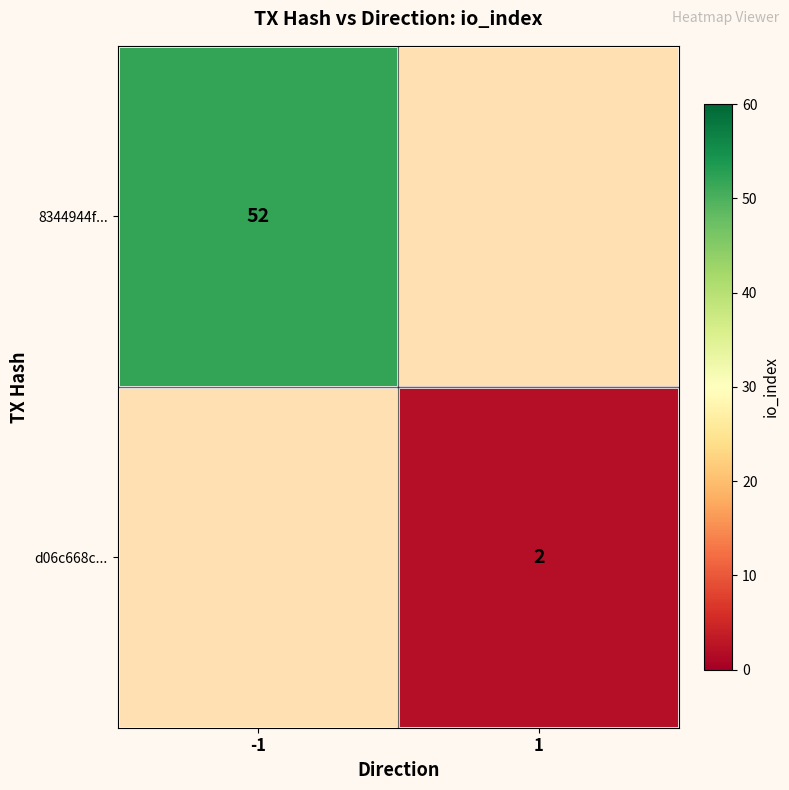

True or false: 8344944f... has a value of 18 at -1.

False